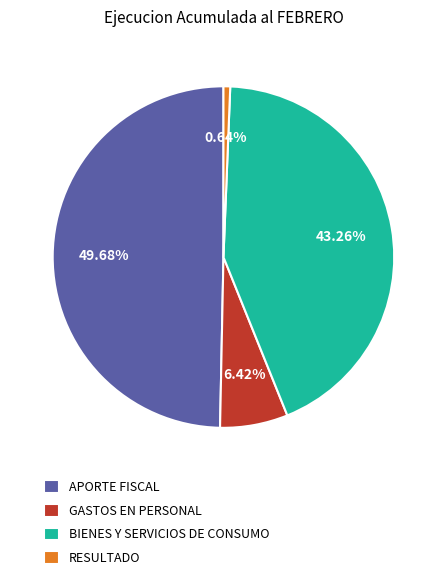

What is the largest slice in the pie chart?

APORTE FISCAL